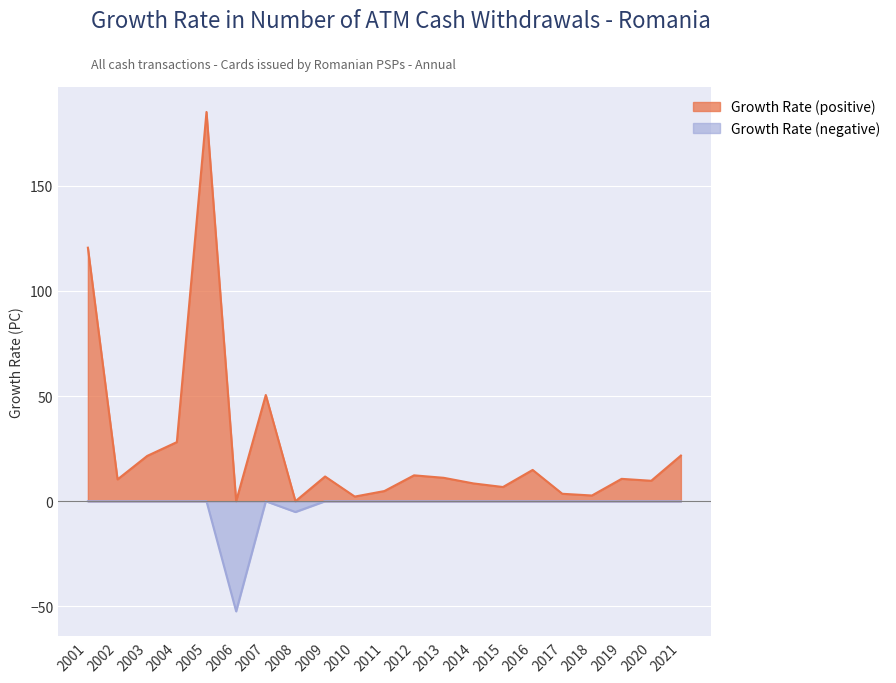

True or false: Zero Baseline and Growth Rate (PC) cross at least once.

True